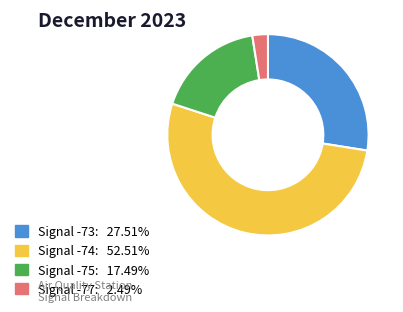

Is there any slice that represents more than half of the pie?

Yes